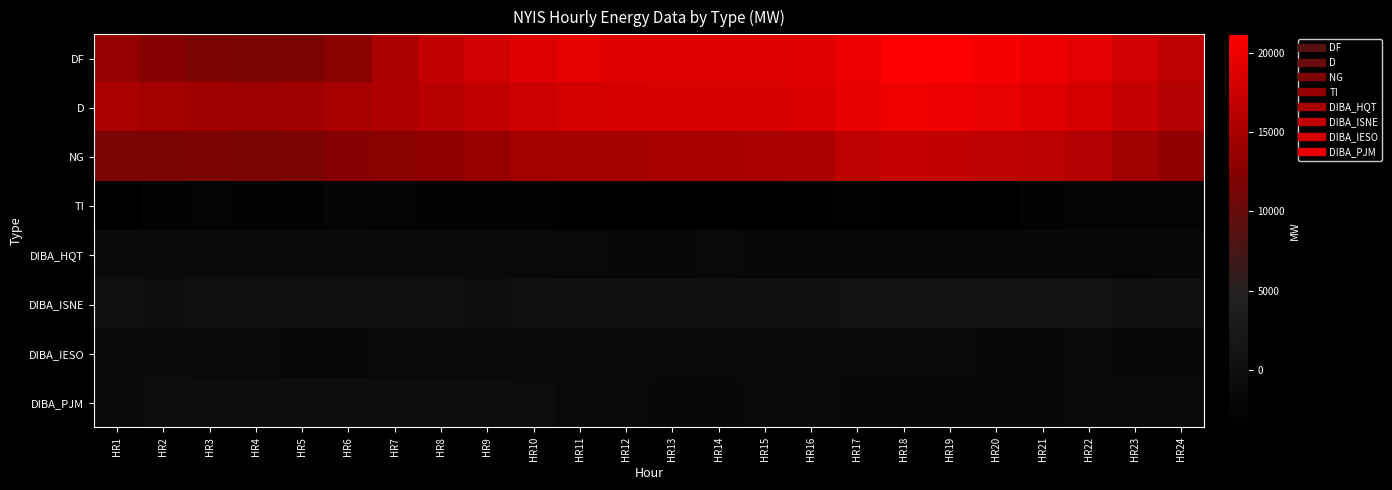

List the series in order of their peak value, highest first.

DF, D, NG, DIBA_ISNE, DIBA_PJM, DIBA_HQT, DIBA_IESO, TI